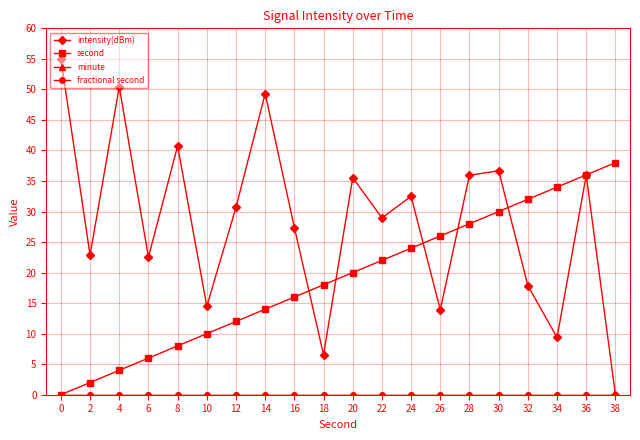

What is the maximum value shown in the chart?

55.0